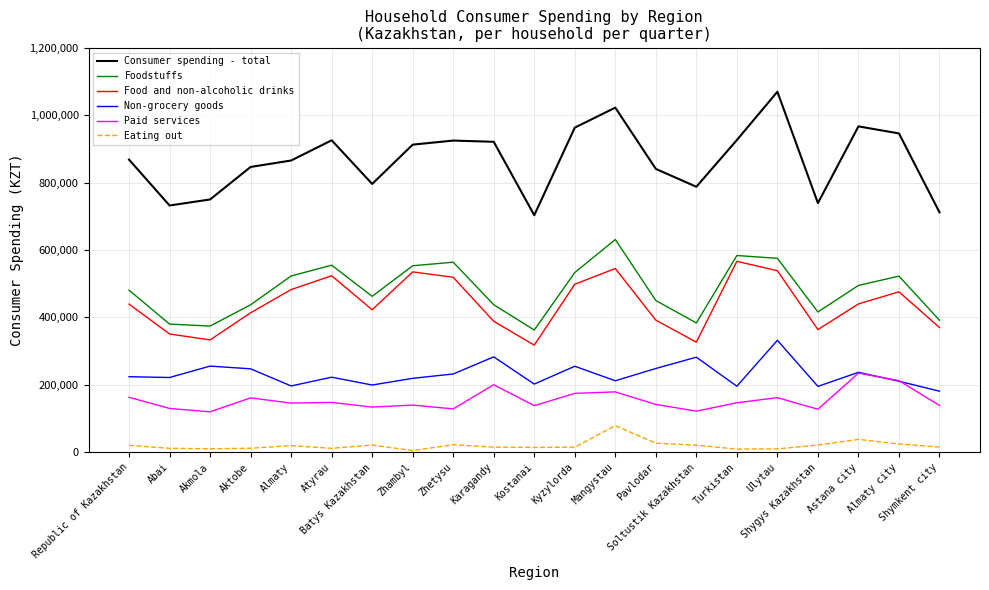

How many interior local valleys does the Food and non-alcoholic drinks series have?

5